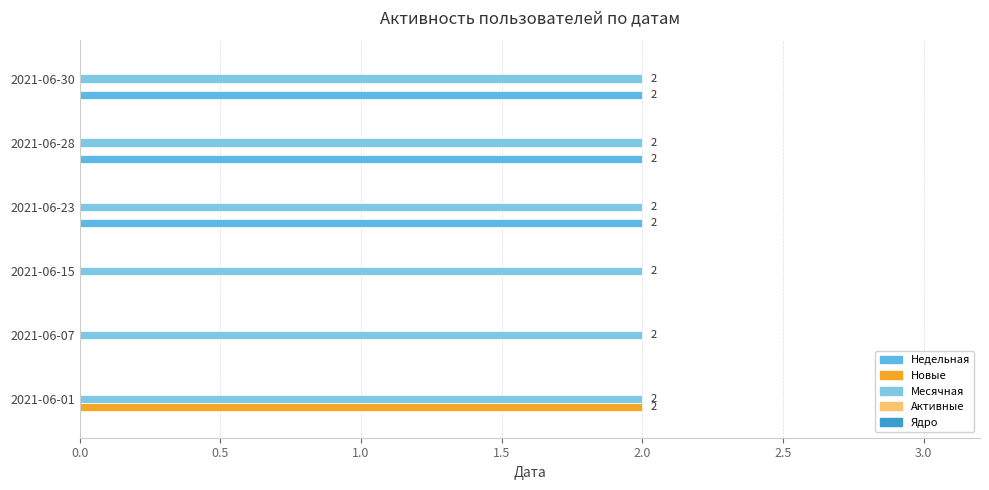

How many data points does each series have?

6